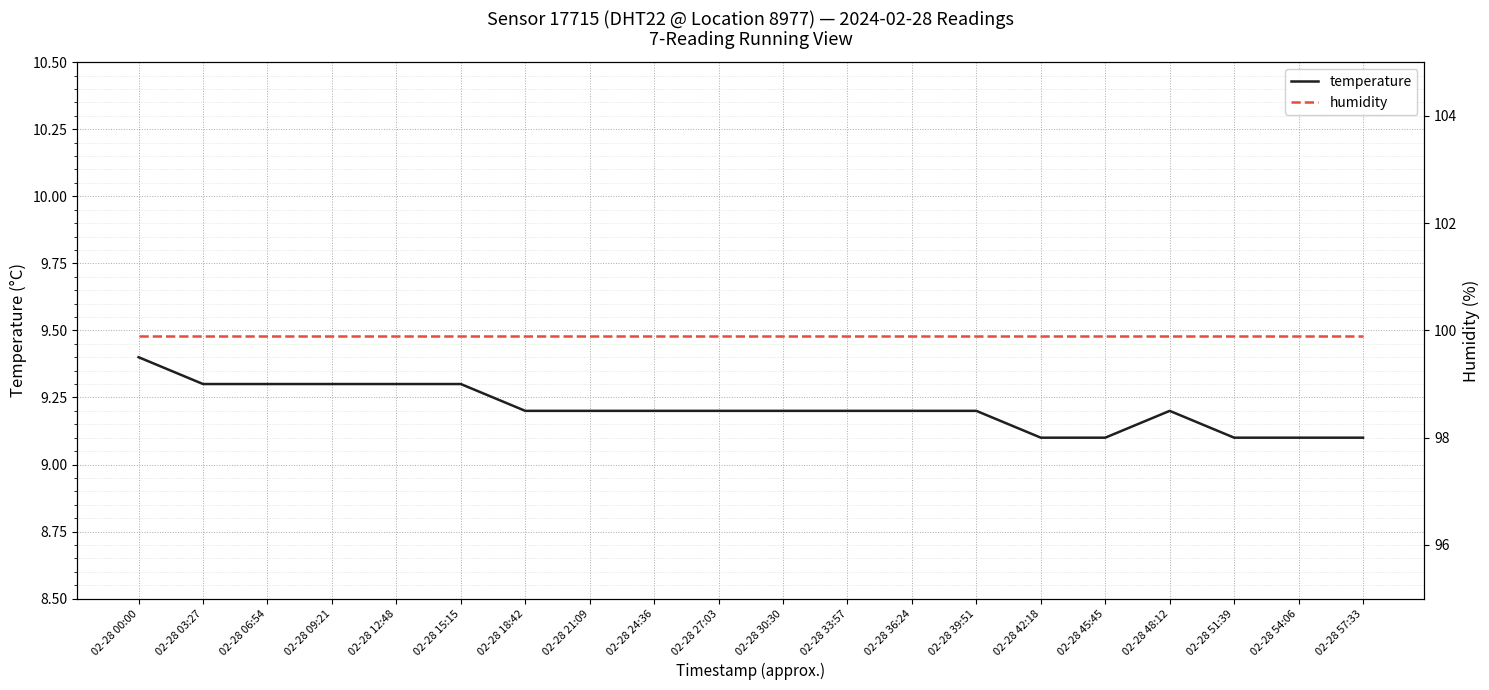

Which category has the lowest value across all series?

02-28 42:18